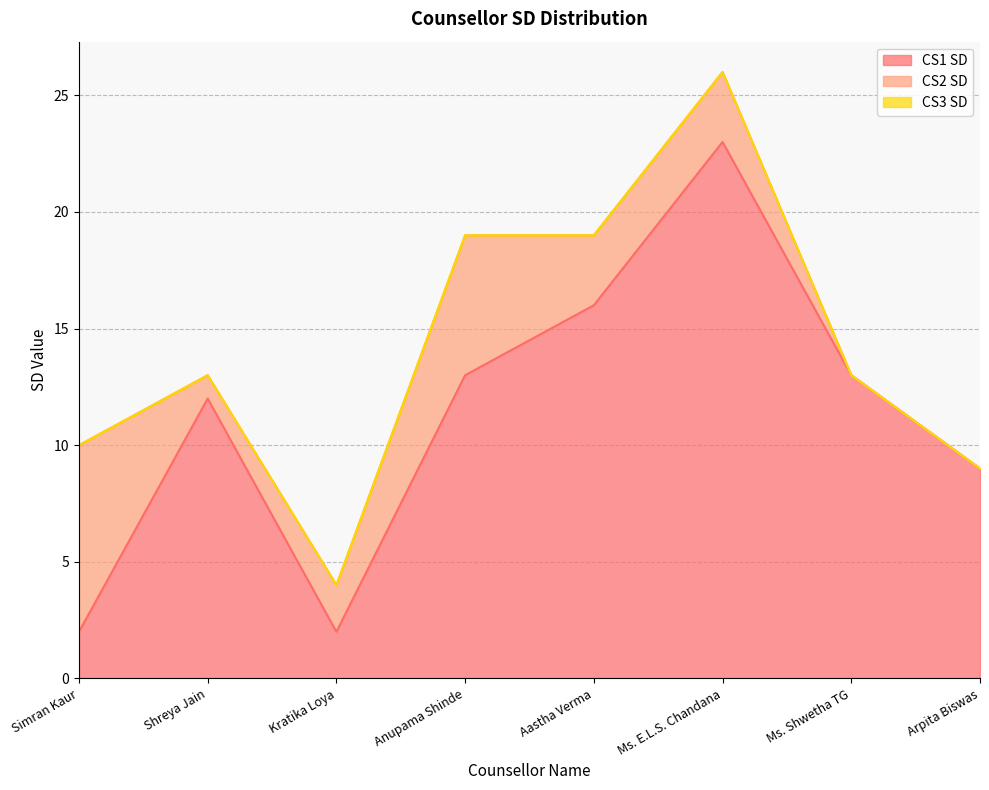

The CS1 SD series shows 1 at Kratika Loya. True or false?

False